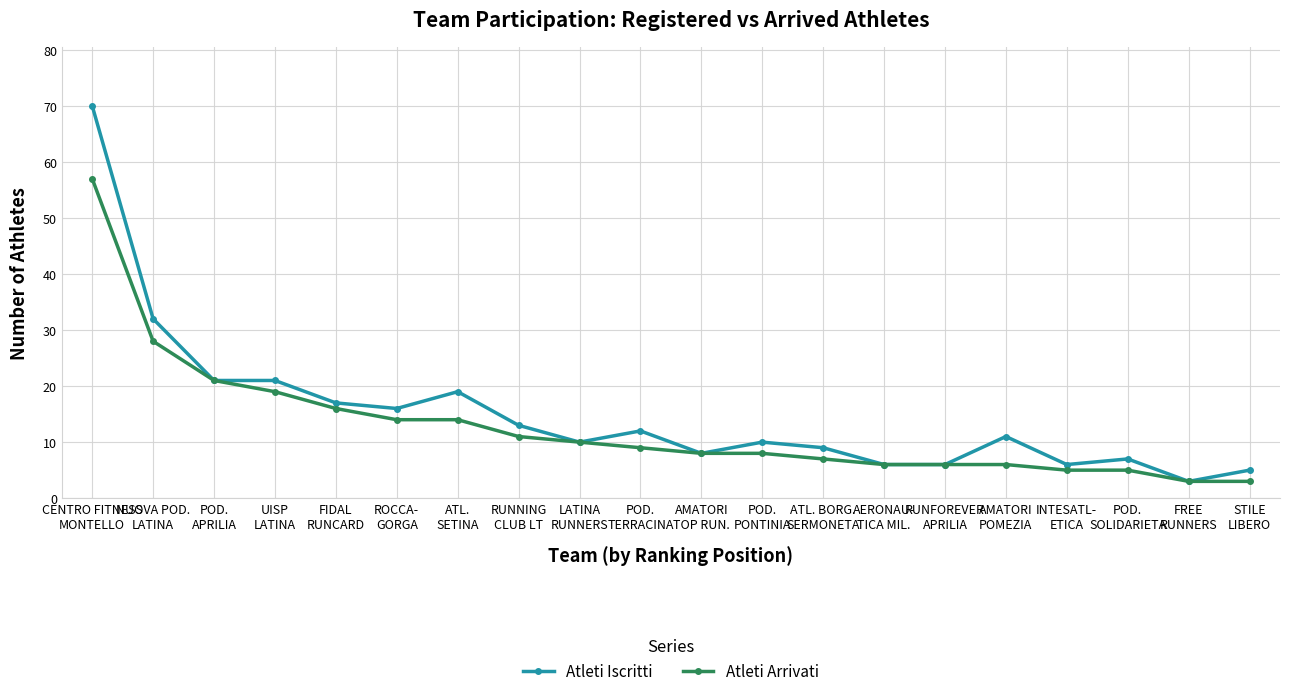

What is the smallest value displayed?

3